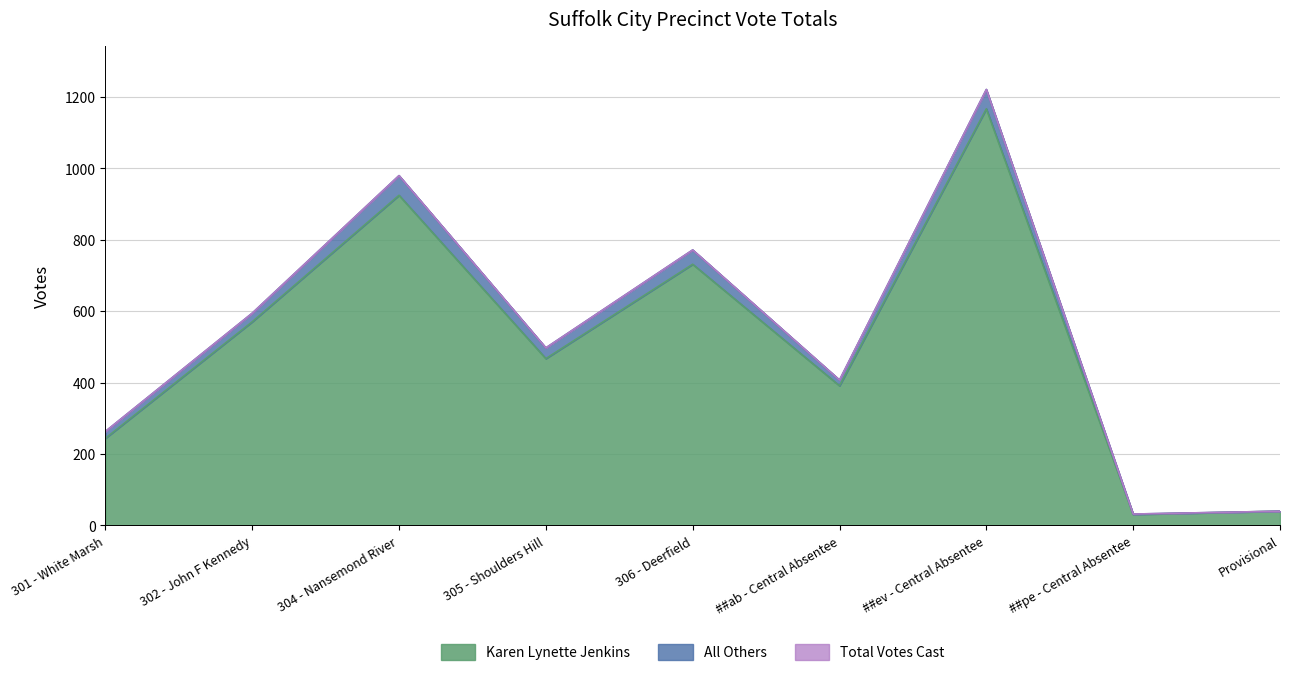

Where is the first local maximum for Karen Lynette Jenkins?

304 - Nansemond River